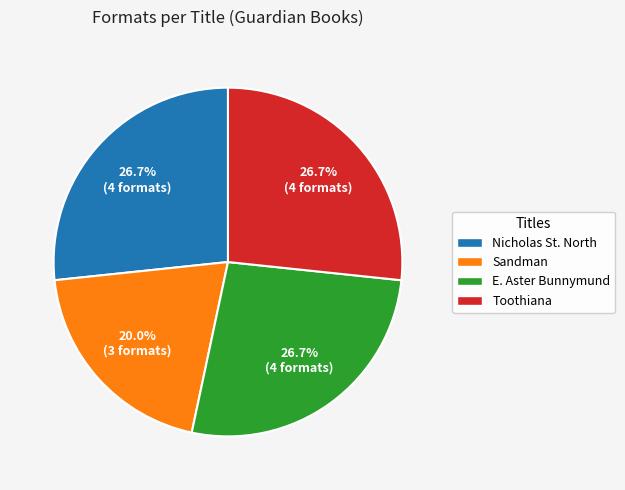

What is the smallest slice in the pie chart?

Sandman